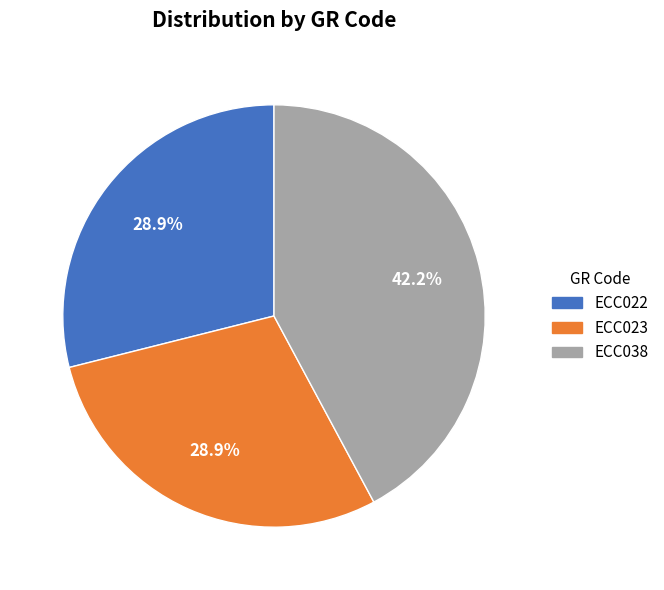

Which slice is the largest?

ECC038